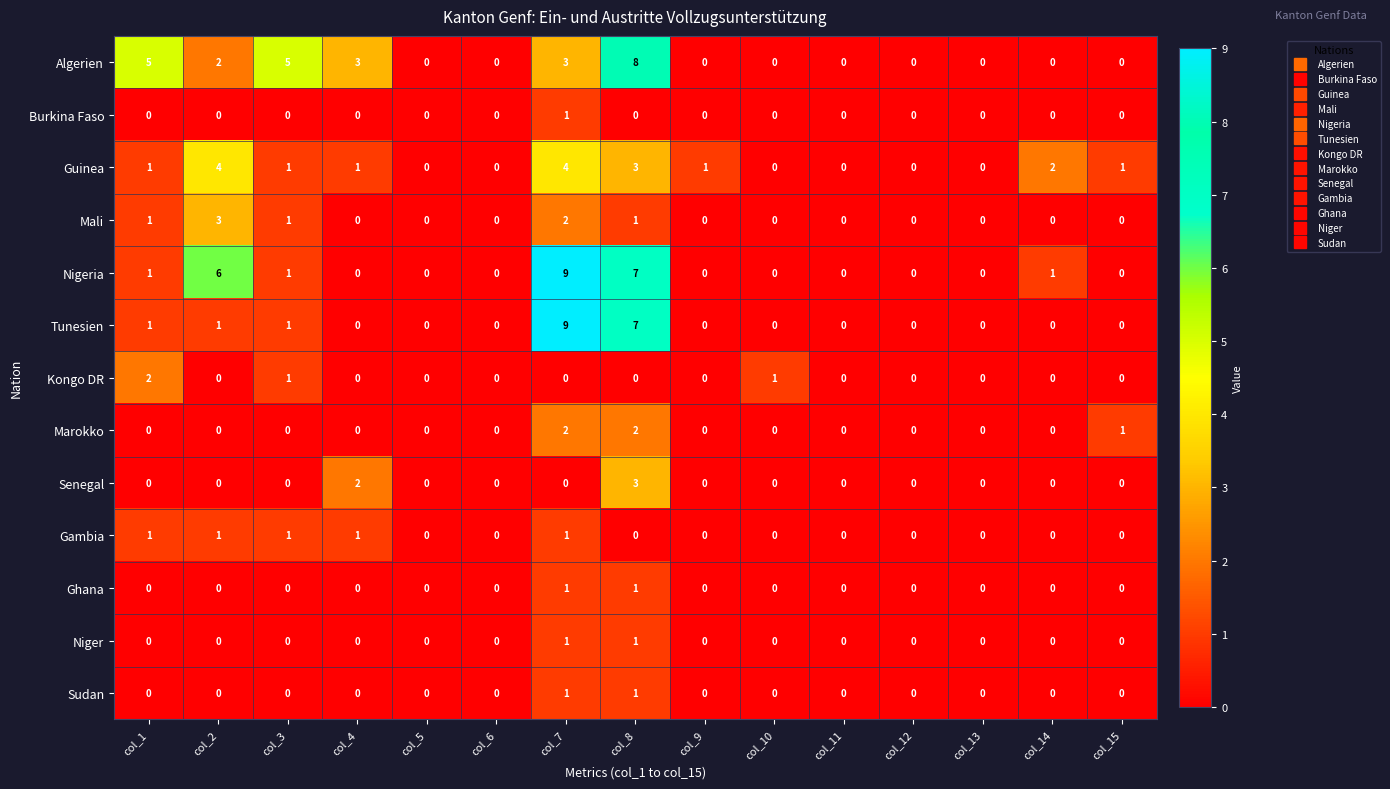

True or false: Senegal has a value of -1 at col_3.

False